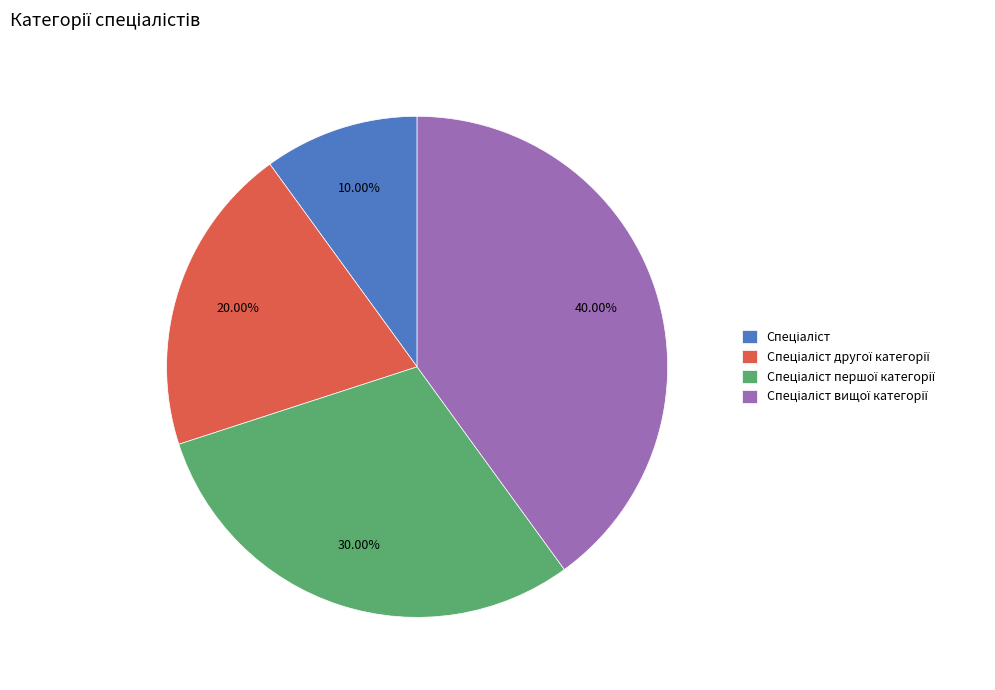

How many slices are in this pie chart?

4